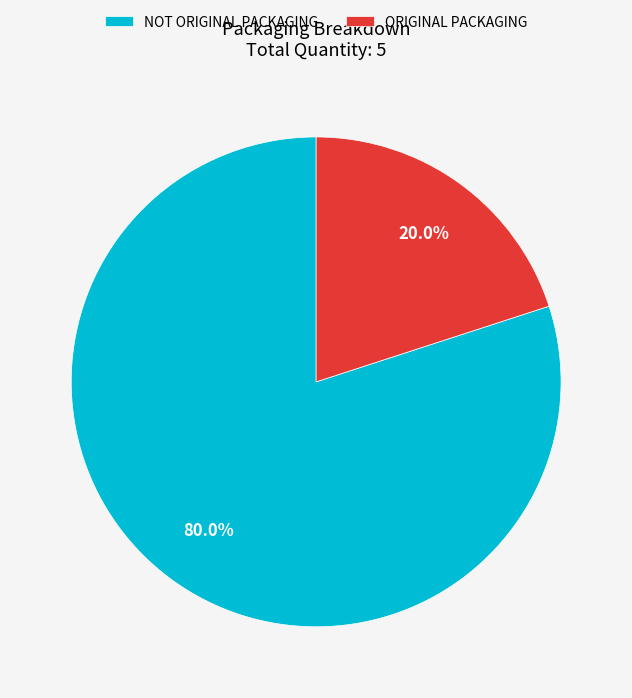

To the nearest percent, what is the difference between the largest and smallest slice percentages?

60%